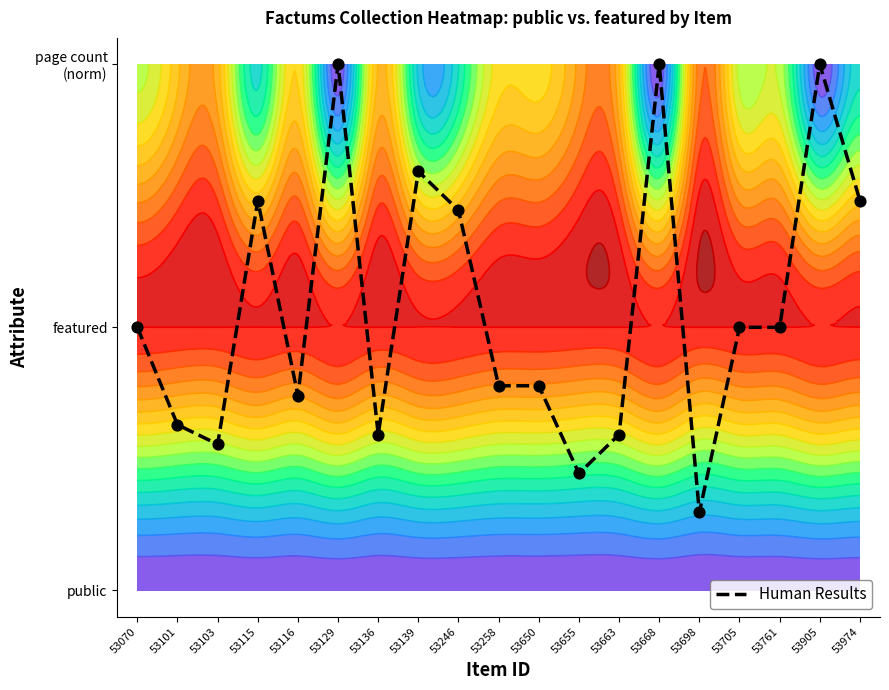

Count the number of values greater than 1.

7